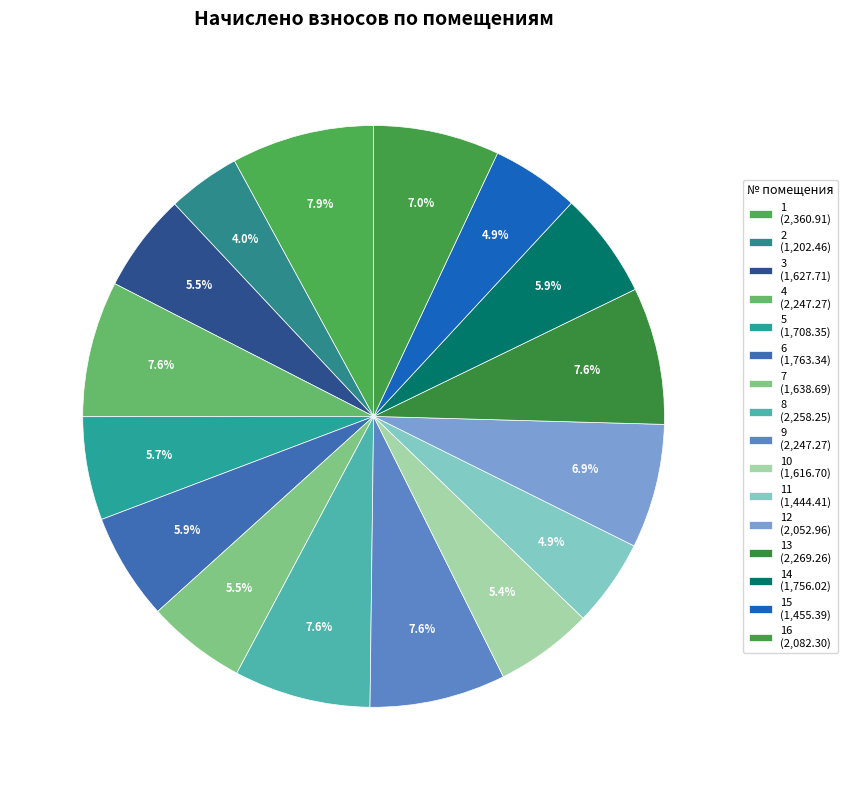

How many slices are in this pie chart?

16